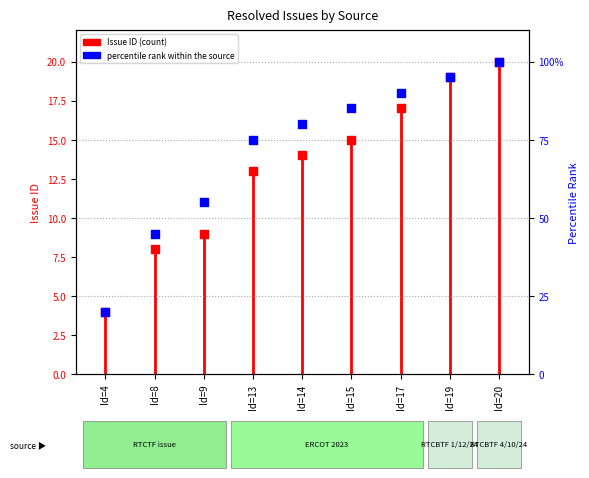

Between Id=19 and Id=9, which is larger?

Id=19